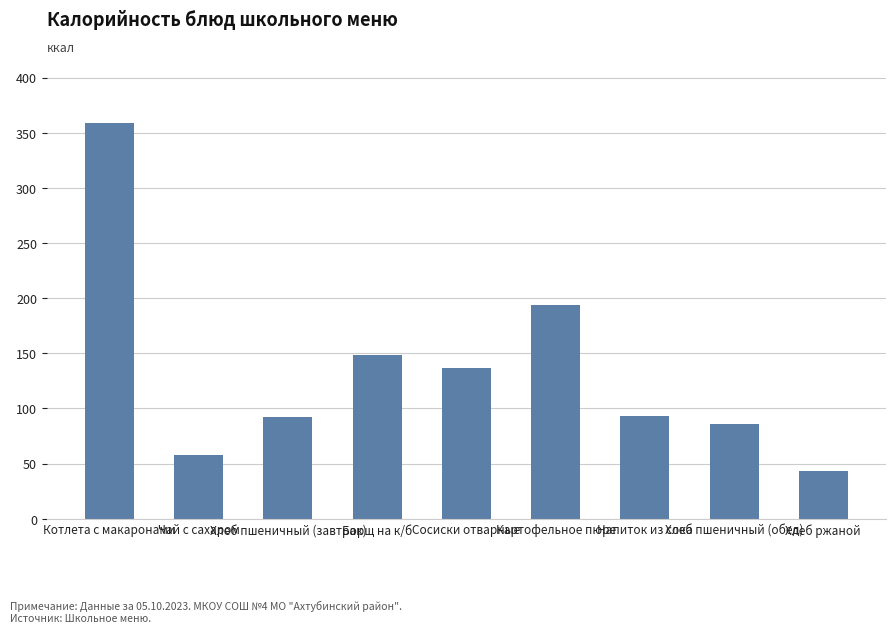

What is the value of the 6th bar from the left?

193.5